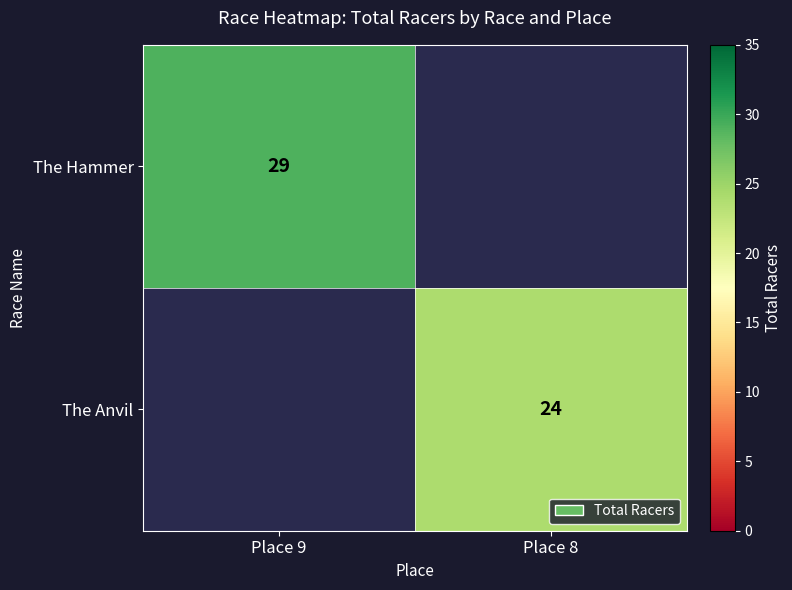

At how many categories does at least one series exceed 26?

1